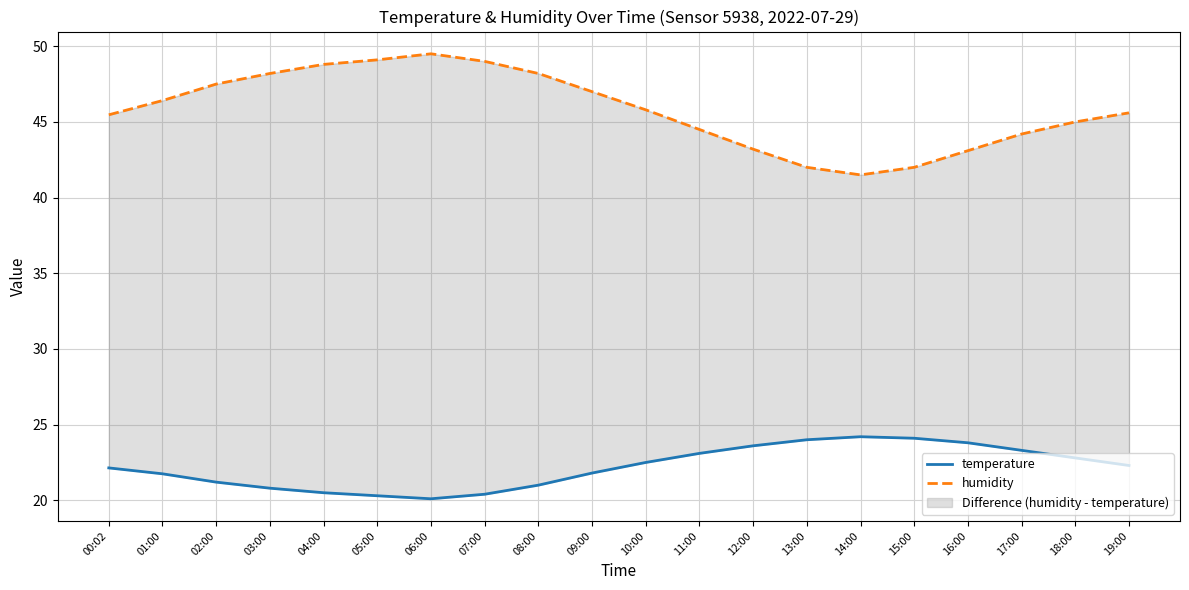

Where is the first local minimum for temperature?

06:00